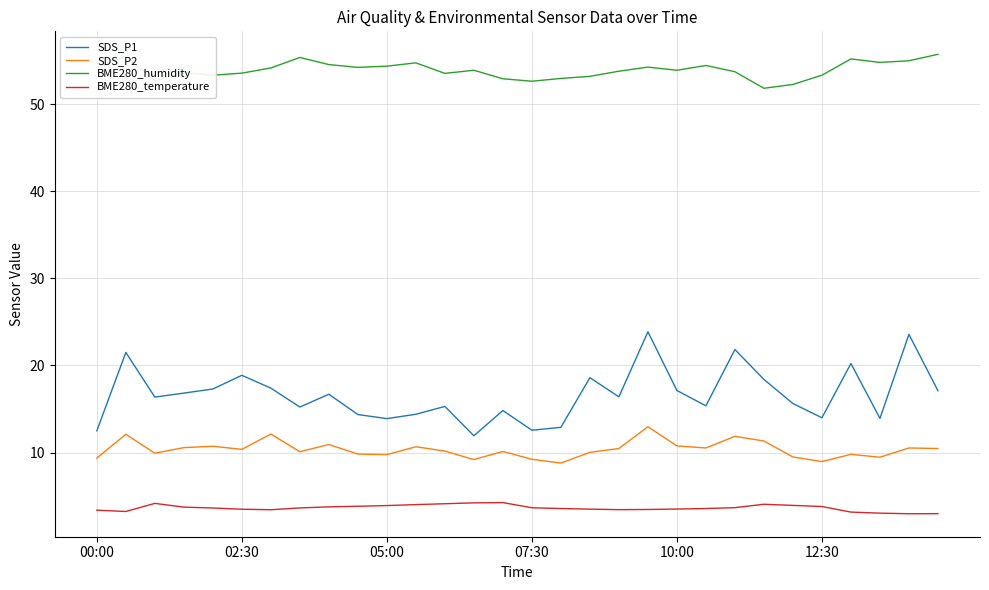

True or false: SDS_P2 and BME280_temperature cross at least once.

False